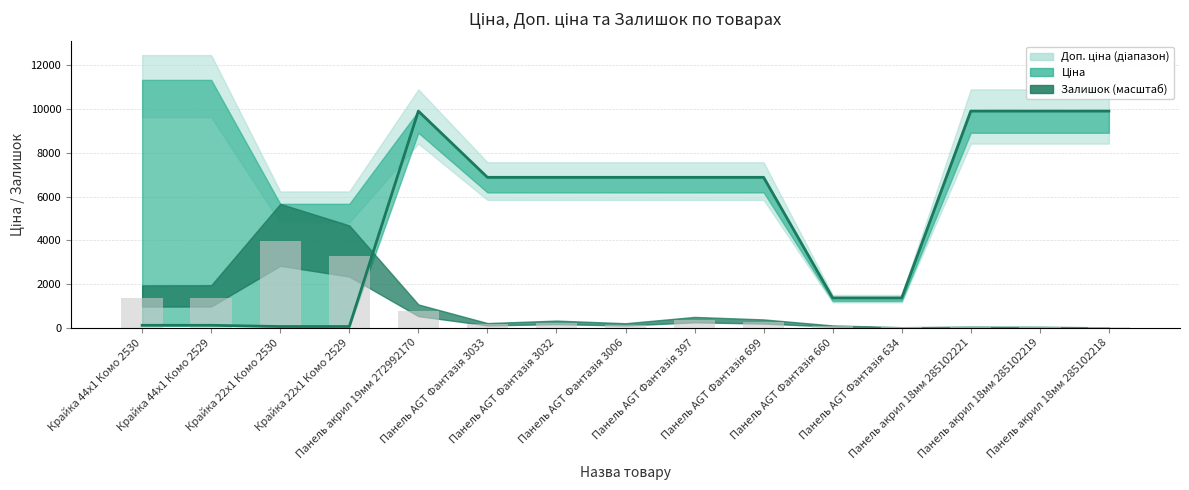

Rank the series by their average value, from lowest to highest.

Залишок, Ціна